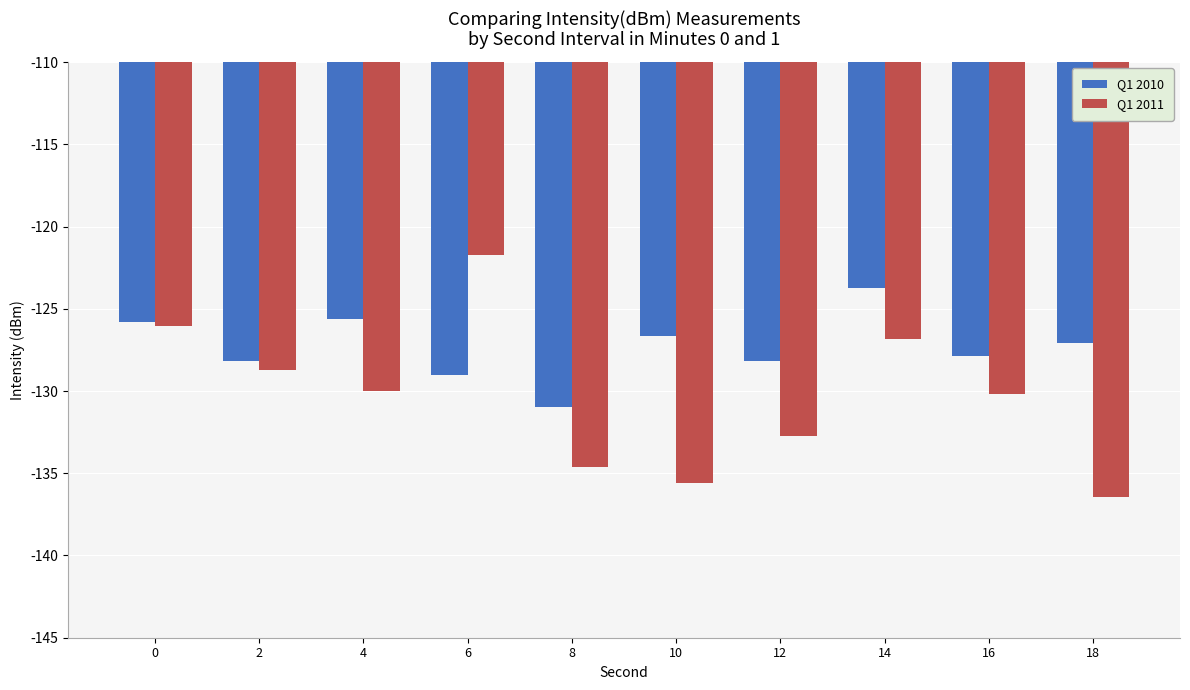

What is the value of the Q1 2011 bar at the 2nd from the left?

-128.7